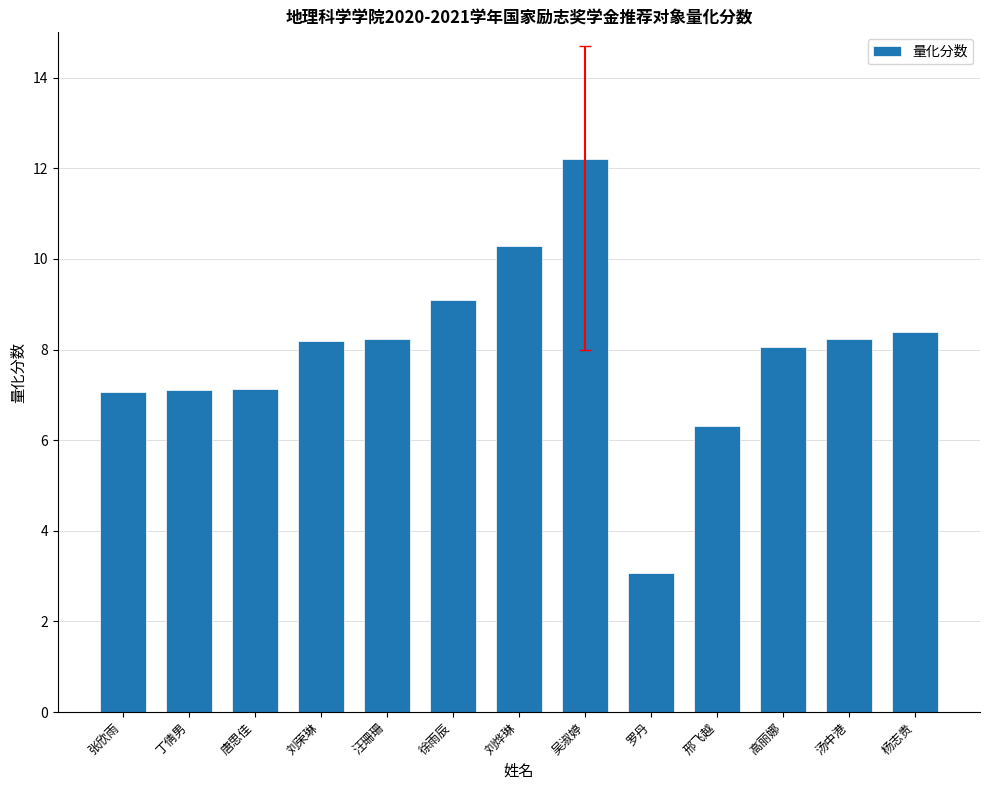

Reading right to left, transcribe all the data shown in this chart.

杨志贵=8.4	汤中港=8.2	高丽娜=8.1	邢飞越=6.3	罗丹=3.1	吴淑婷=12.2	刘烨琳=10.3	徐雨辰=9.1	汪珊珊=8.2	刘荣琳=8.2	唐思佳=7.1	丁倩男=7.1	张欣雨=7.1